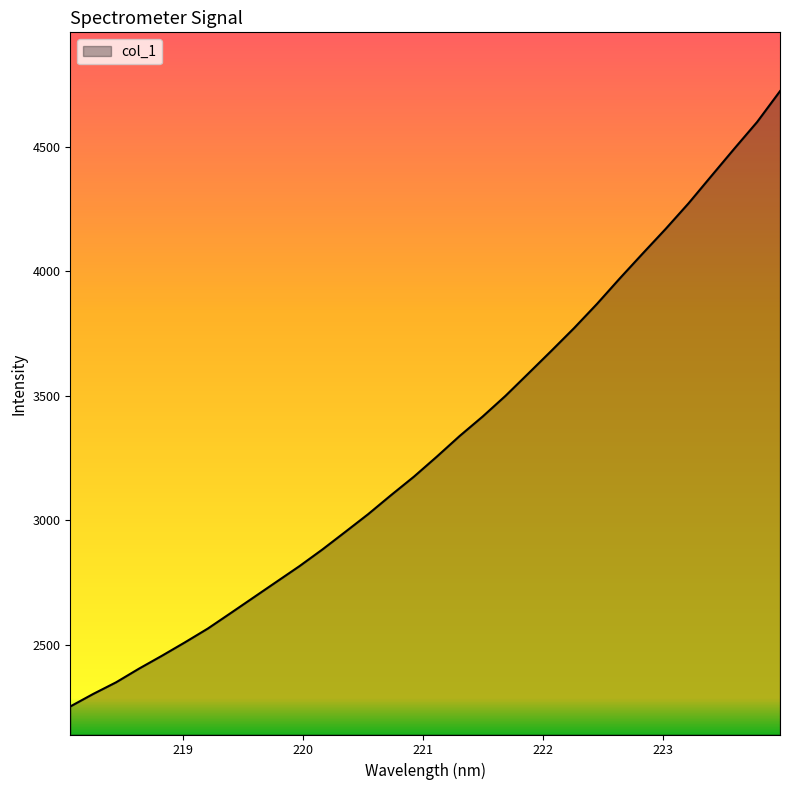

What is the difference between the maximum and minimum values?

2471.4